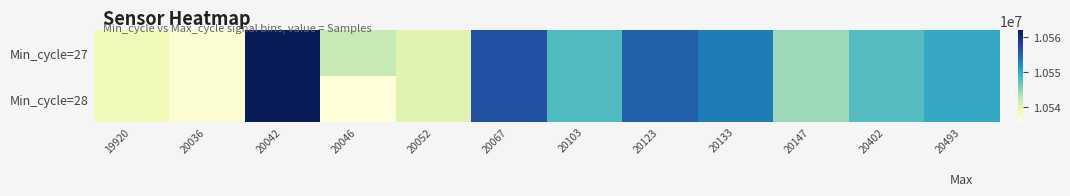

Which category has the highest value across all series?

20042